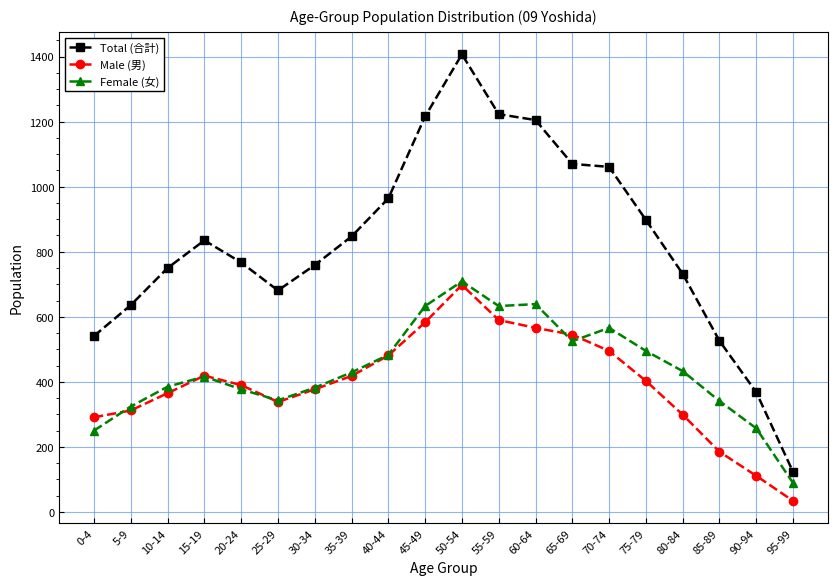

What is the difference between the Male (男) values at 55-59 and 30-34?

213